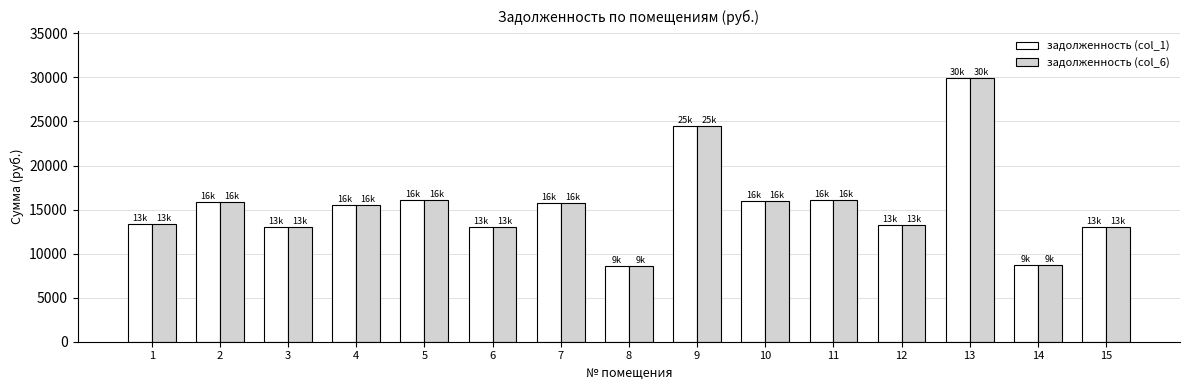

What is the maximum value for задолженность (col_6)?

29930.5